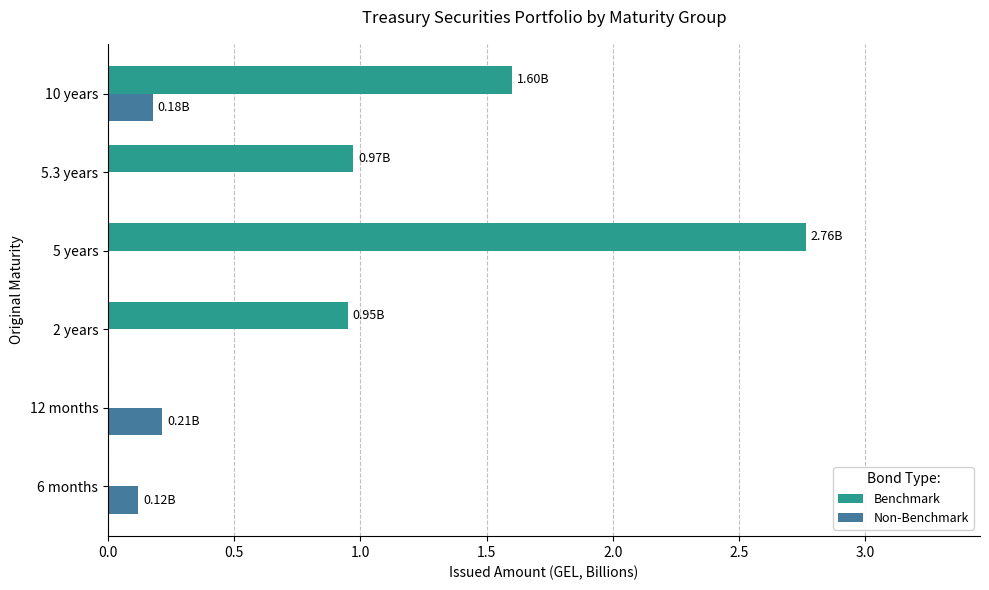

Which series changed the most between 12 months and 5.3 years?

Benchmark